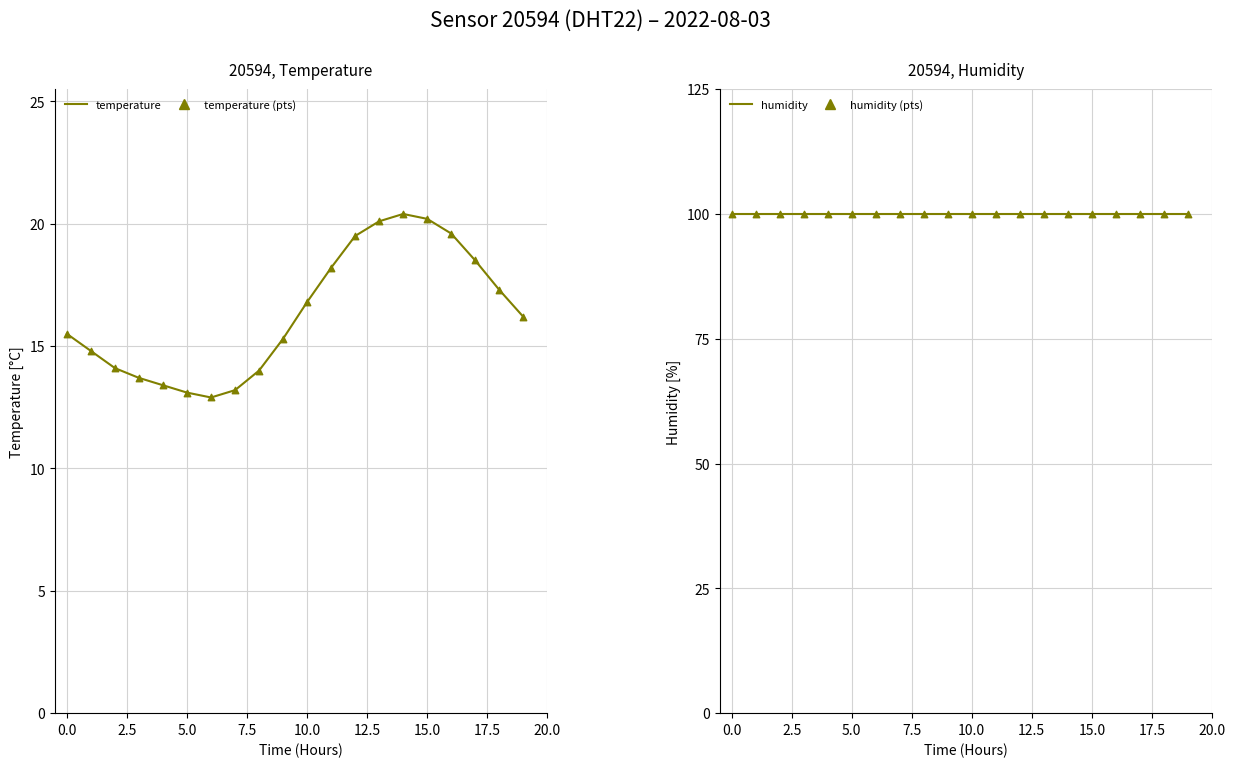

Which series has the largest total across all categories?

humidity